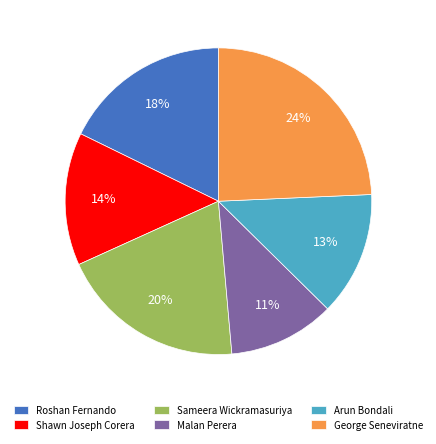

Count the number of slices in the pie.

6